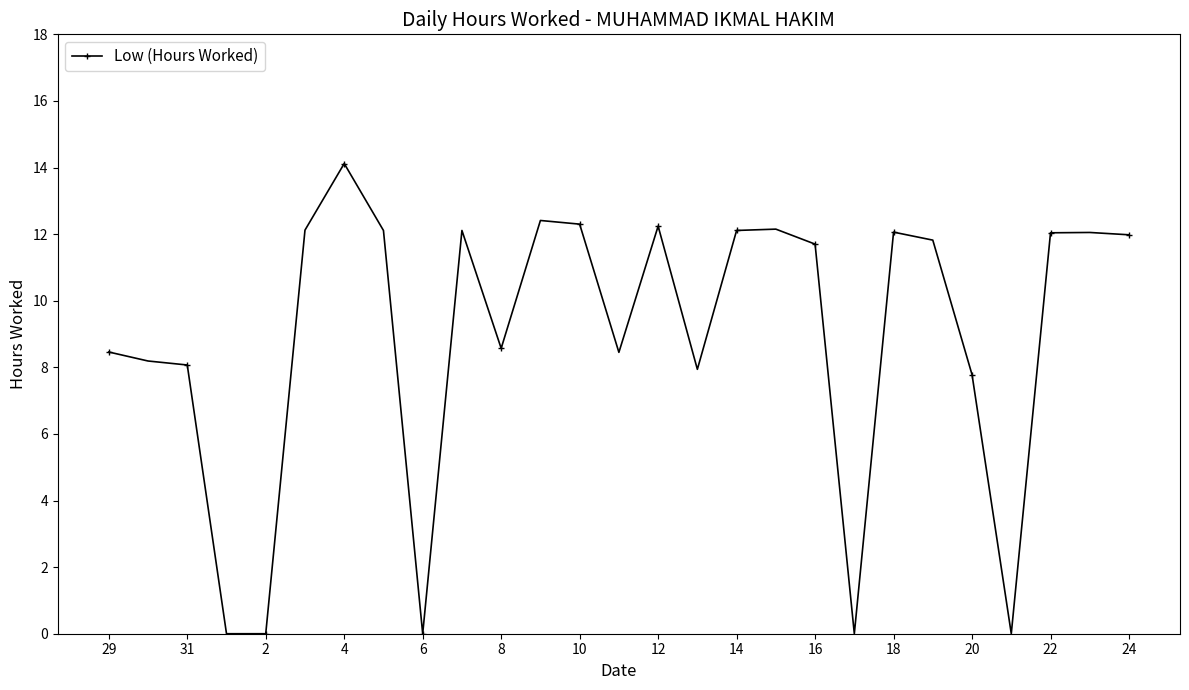

What is the value of the 12th point from the left?

12.4